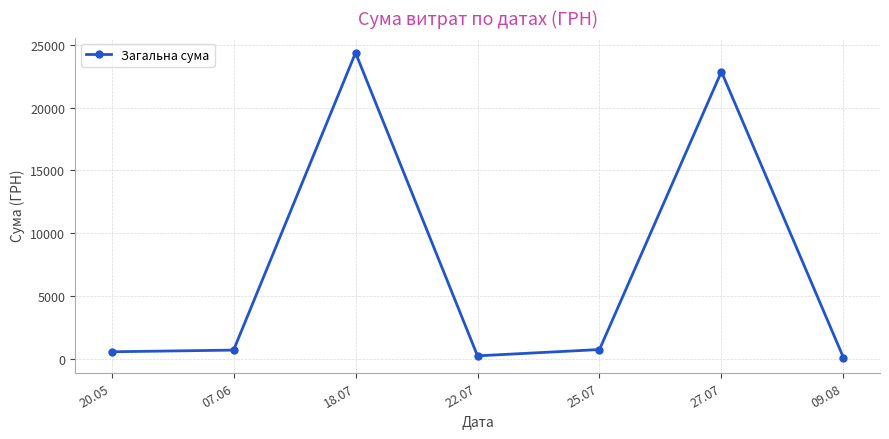

The value at 25.07 is 715.0. True or false?

True